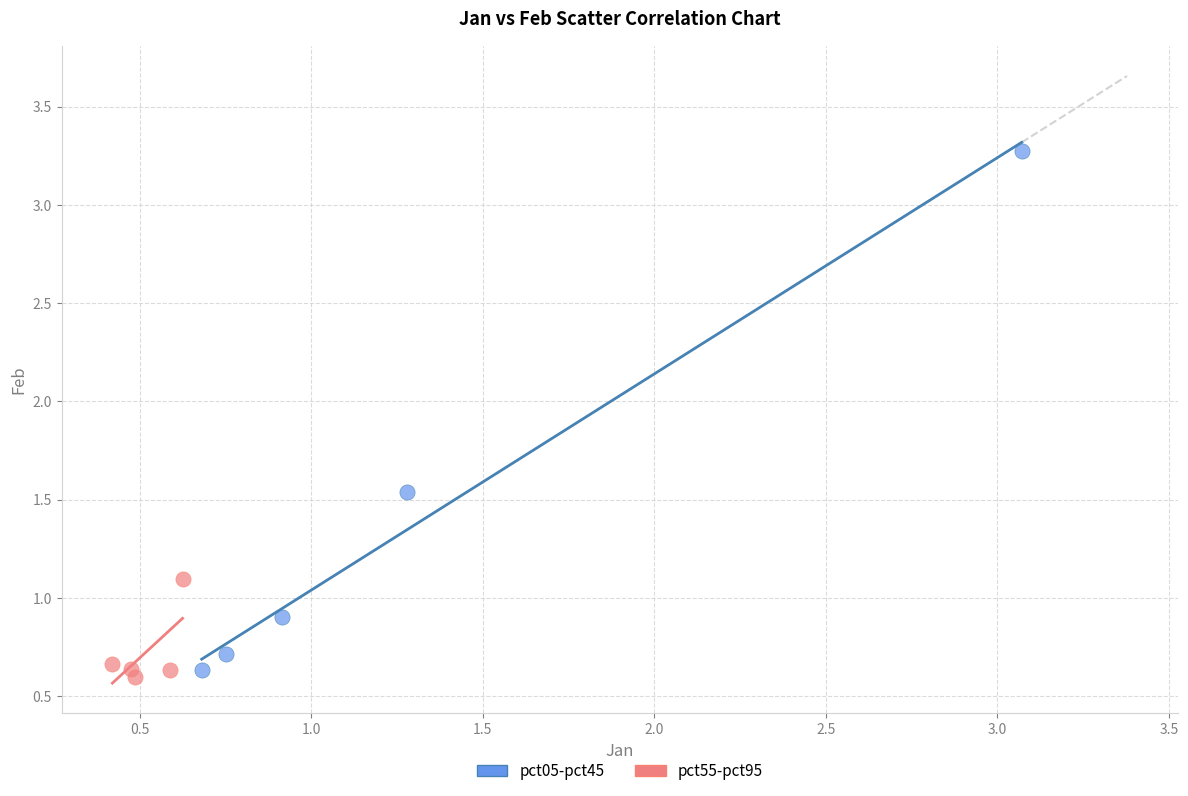

Which series has the widest spread of Y values?

pct05-pct45